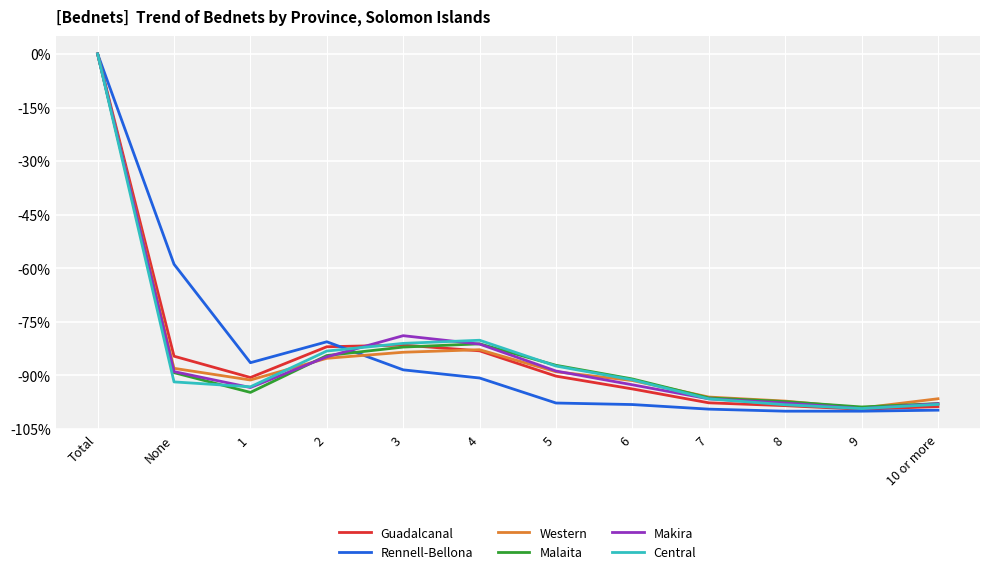

Is the value of Malaita at 10 or more greater than the value of Western at 4?

No